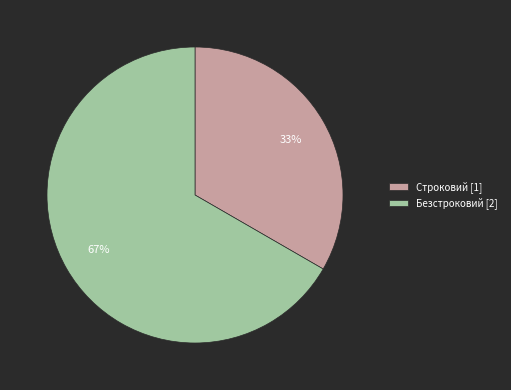

What is the majority slice?

Безстроковий